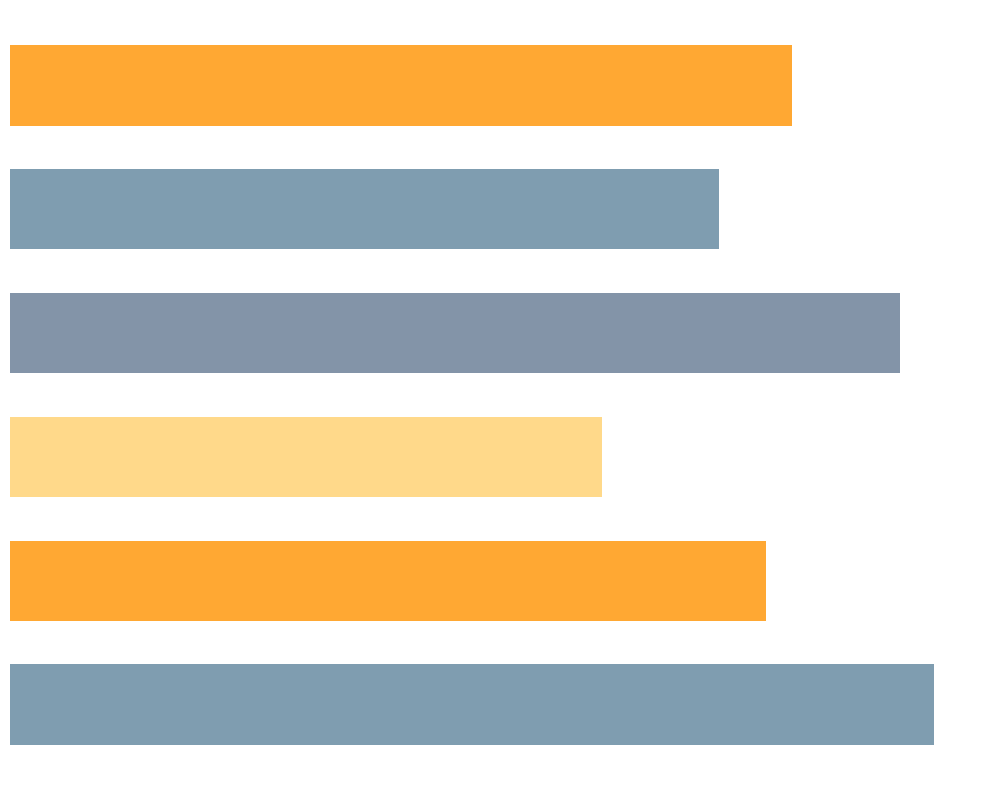

What is the maximum value shown in the chart?

1.1